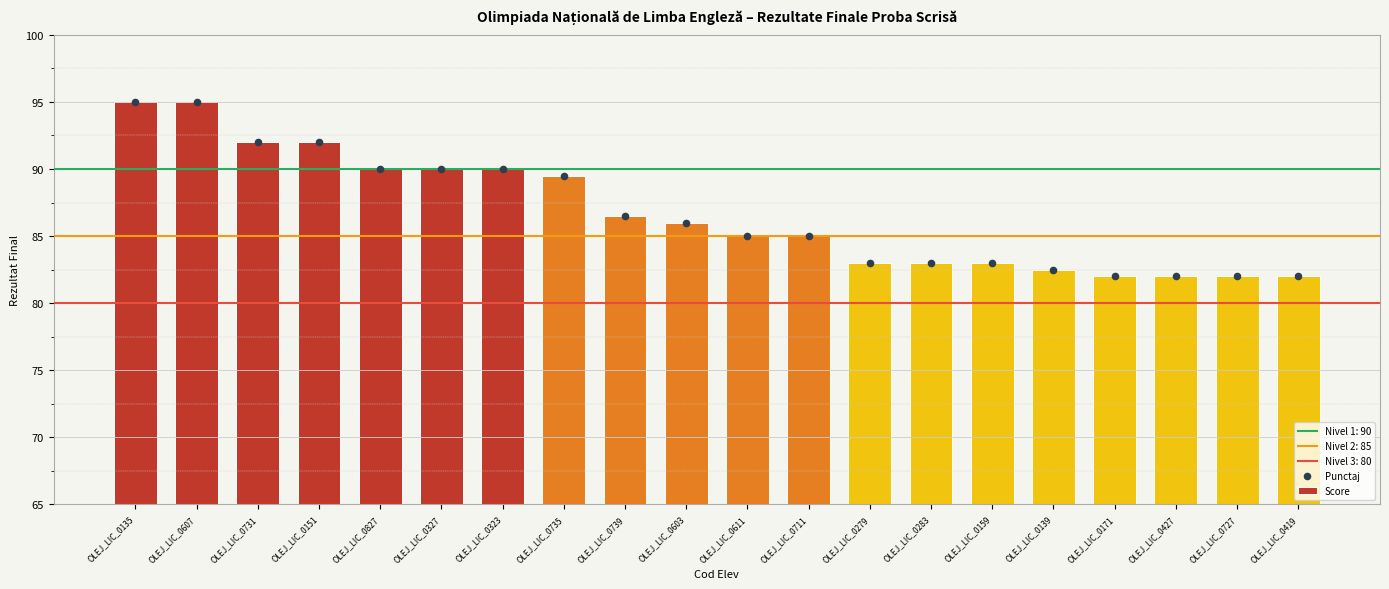

Which series has the largest total across all categories?

Score